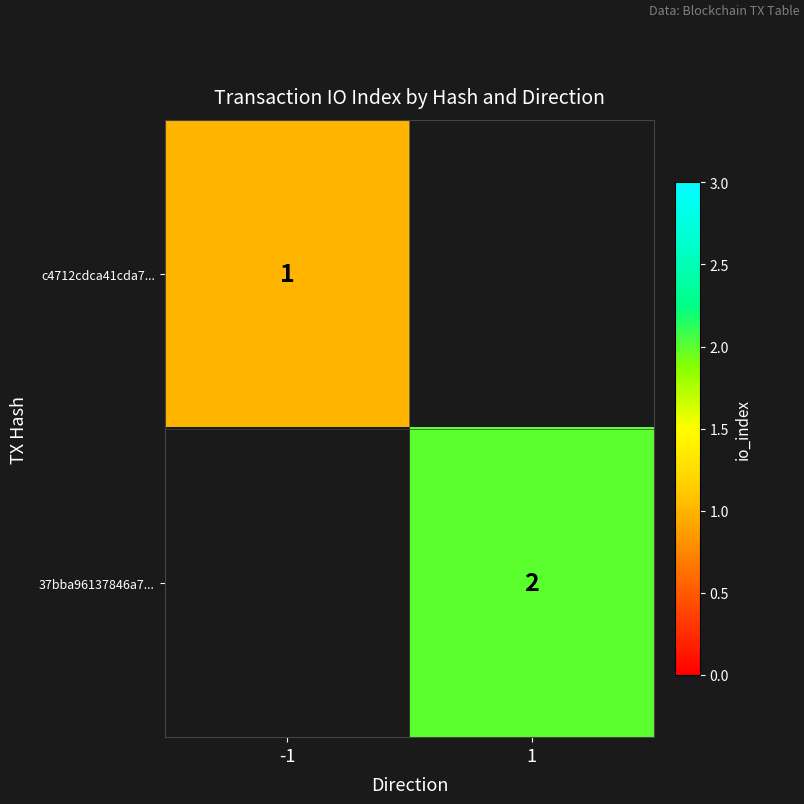

How many series are shown in this chart?

2